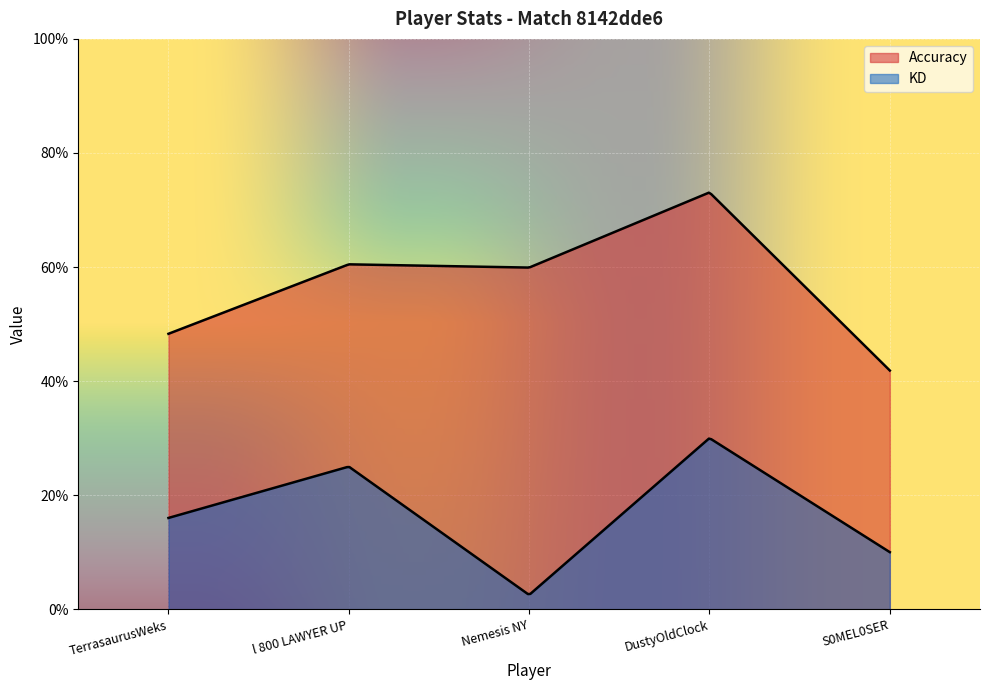

At how many categories does at least one series exceed 67?

1